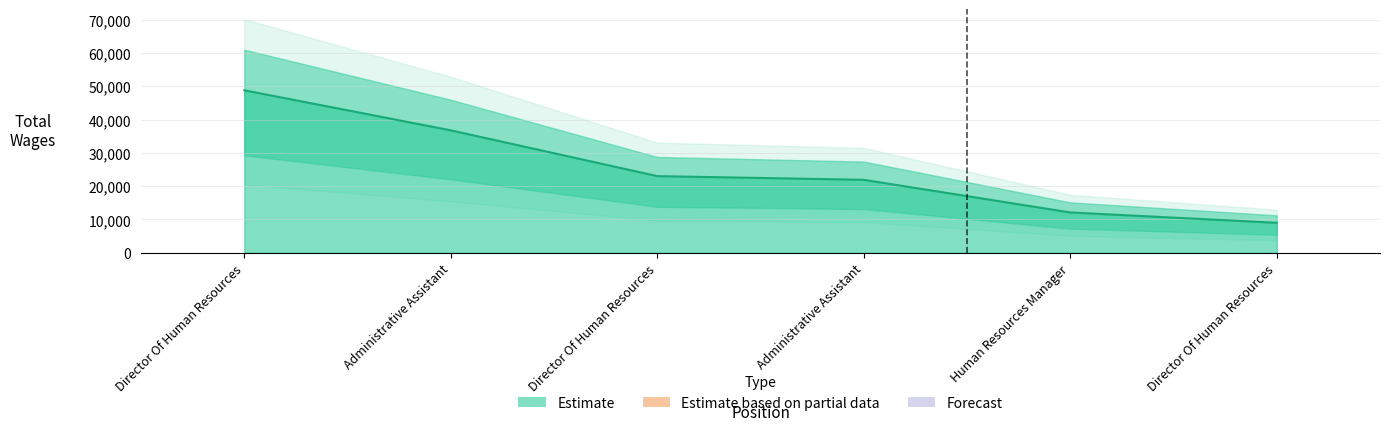

How many lines are shown in the chart?

1